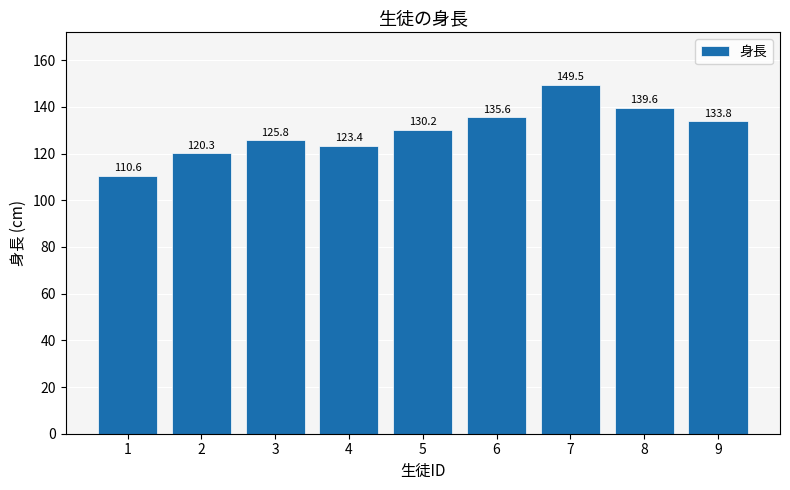

Are the bars horizontal?

No